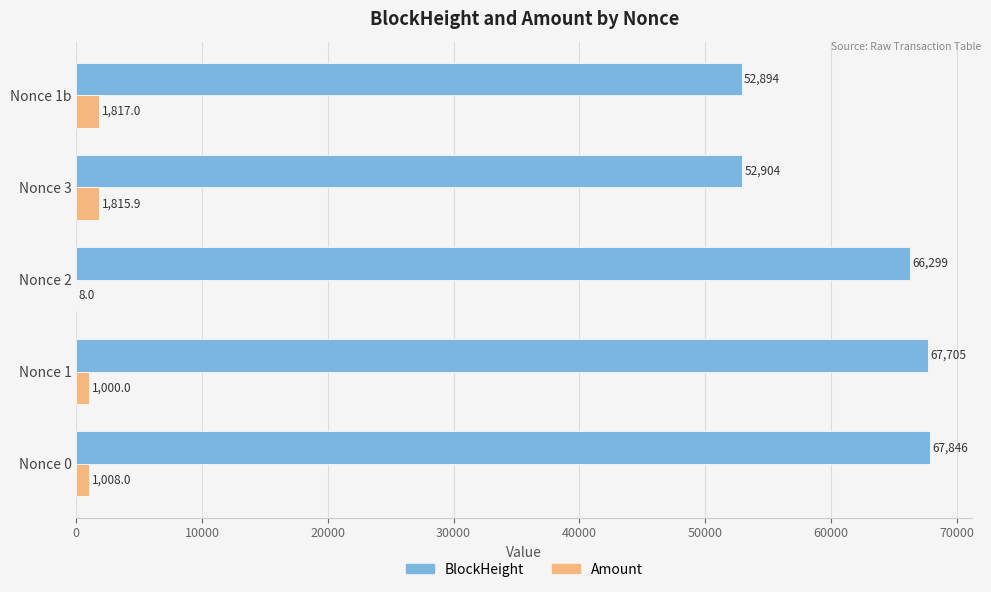

What is the total value across all series at Nonce 1?

68705.0